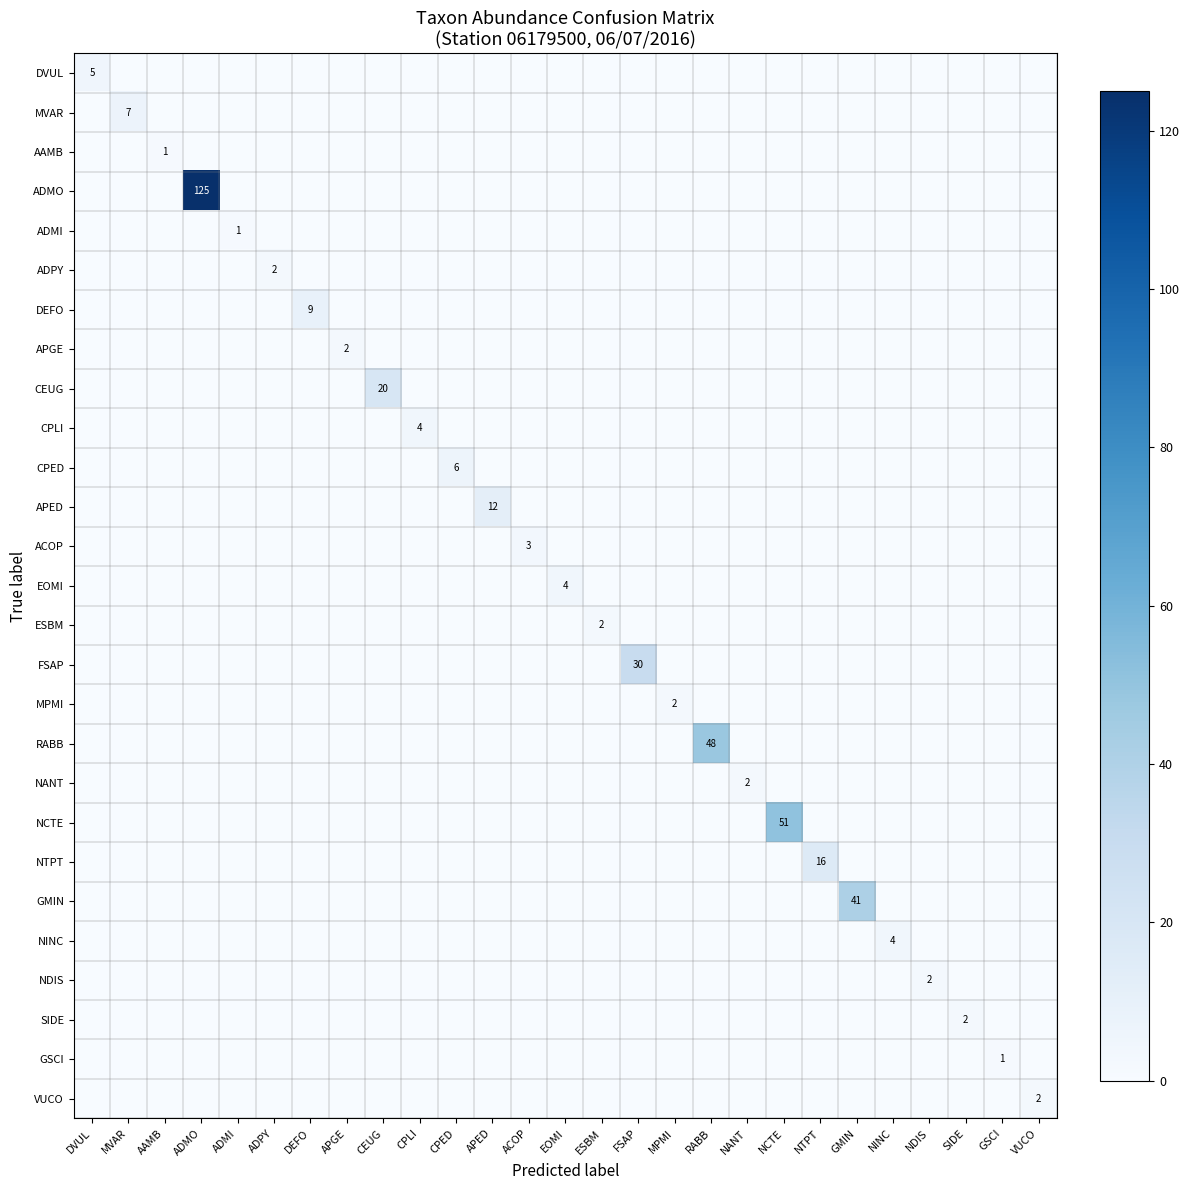

What is the difference between the highest and lowest values at ADMI?

1